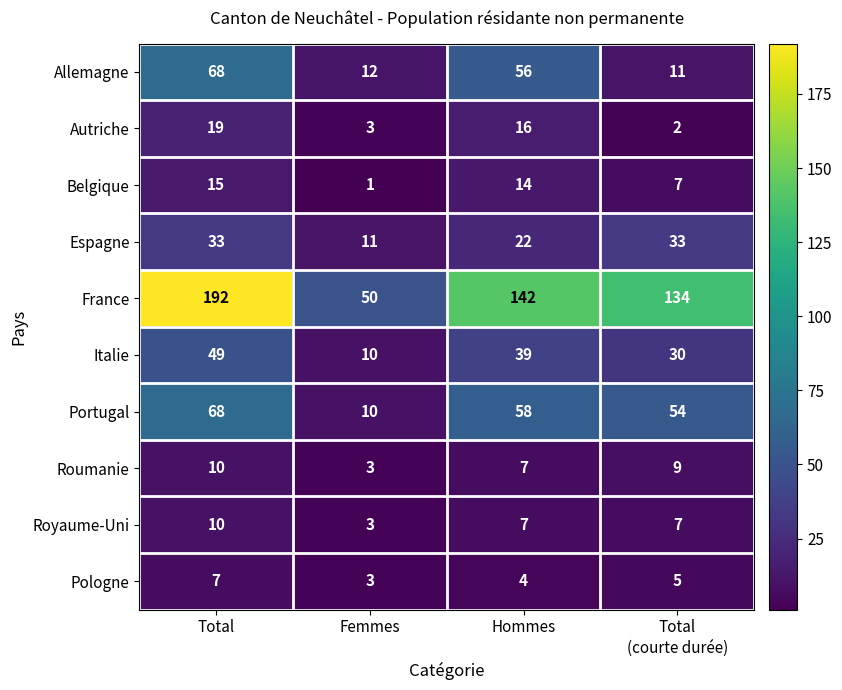

At how many categories does at least one series exceed 175?

1